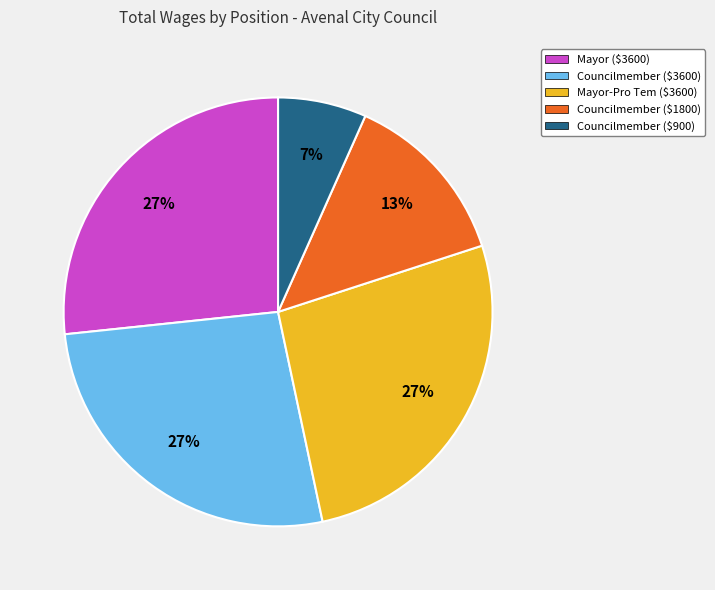

To the nearest percent, what percentage of the pie is Councilmember ($3600)?

27%